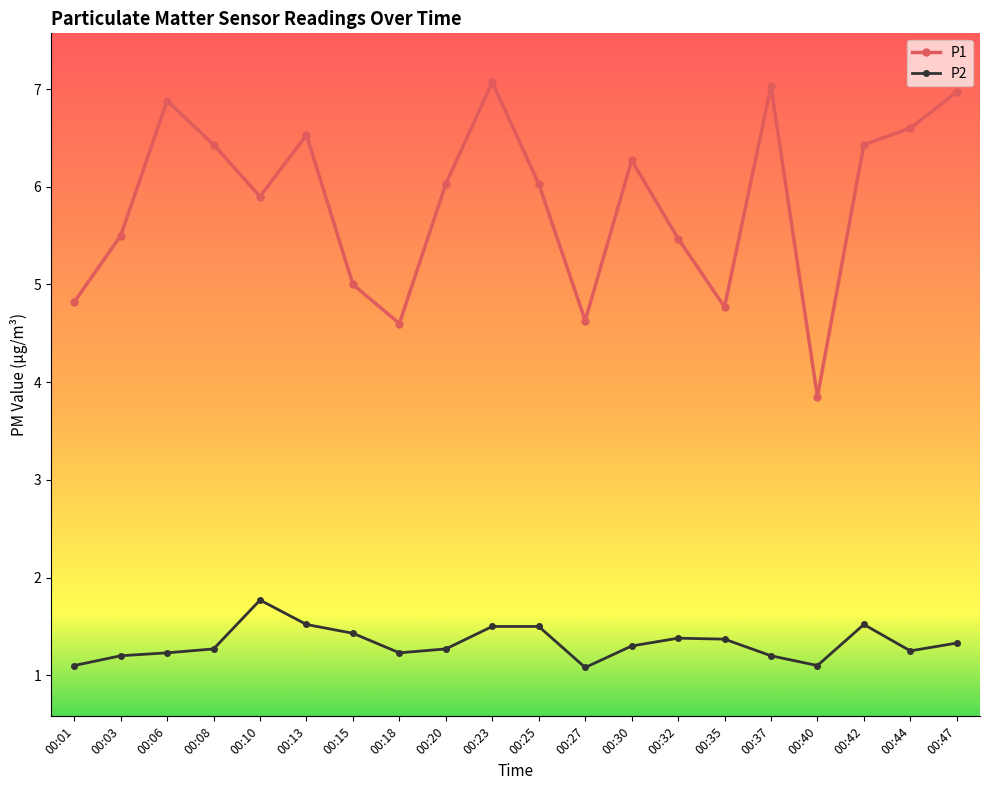

Where is the first local minimum for P1?

00:10